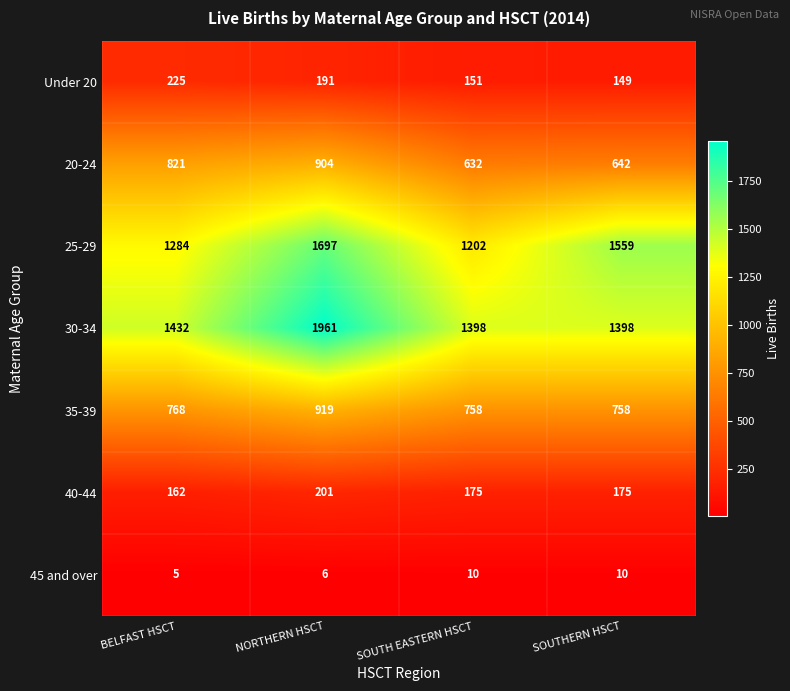

Reading right to left, extract all data points from this chart.

Under 20: 149	151	191	225
20-24: 642	632	904	821
25-29: 1559	1202	1697	1284
30-34: 1398	1398	1961	1432
35-39: 758	758	919	768
40-44: 175	175	201	162
45 and over: 10	10	6	5